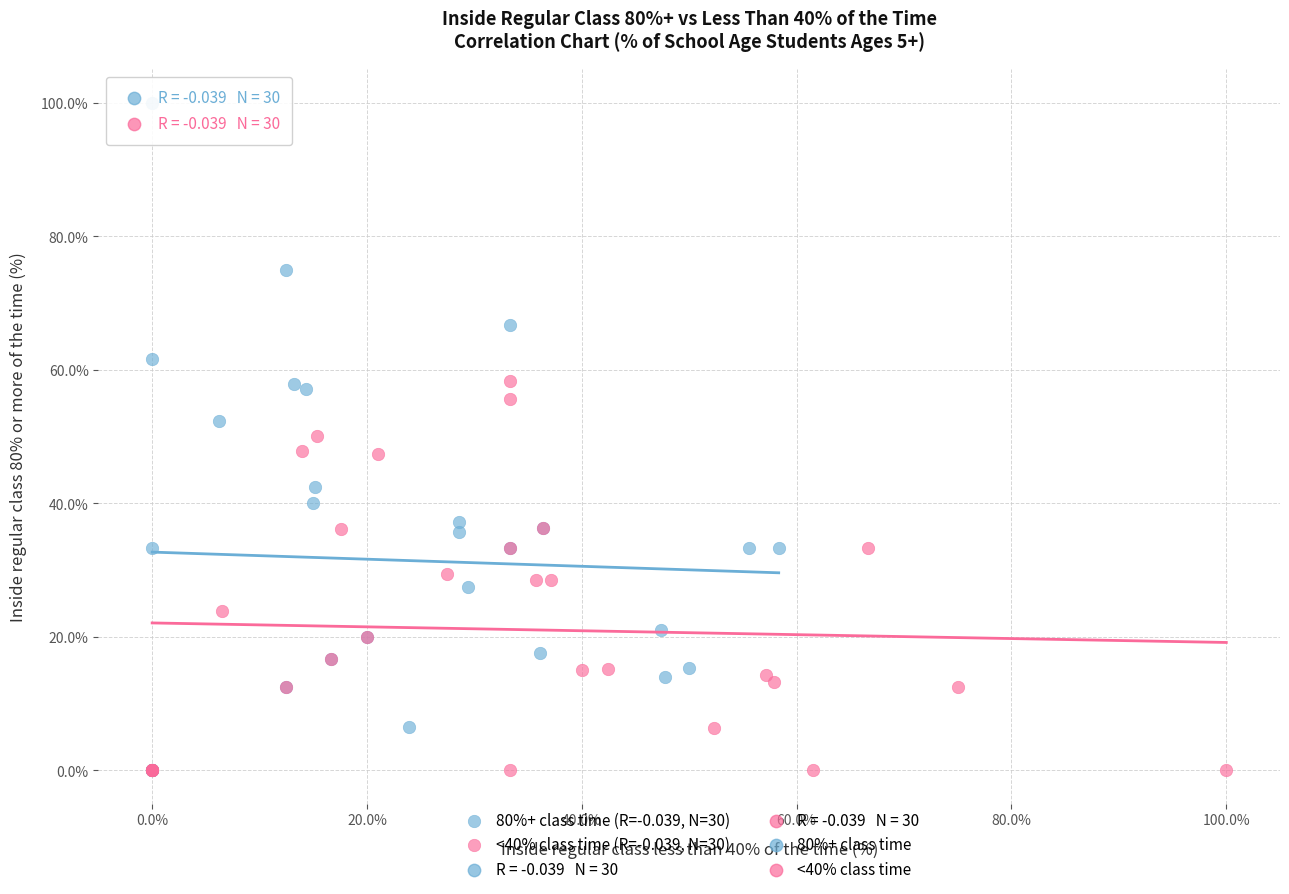

Which series has the largest Y range (max minus min)?

80%+ class time (R=-0.039, N=30)